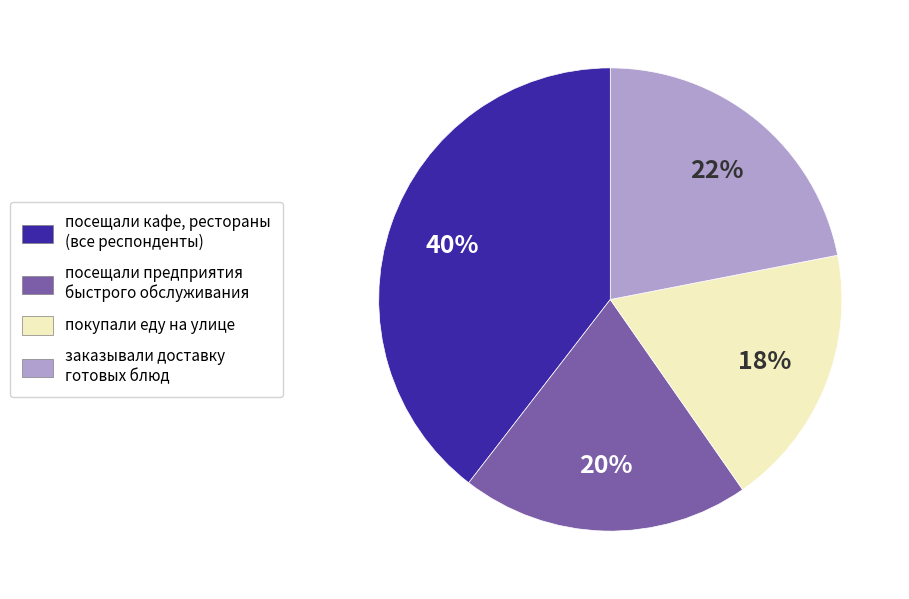

Is there any slice that represents more than half of the pie?

No